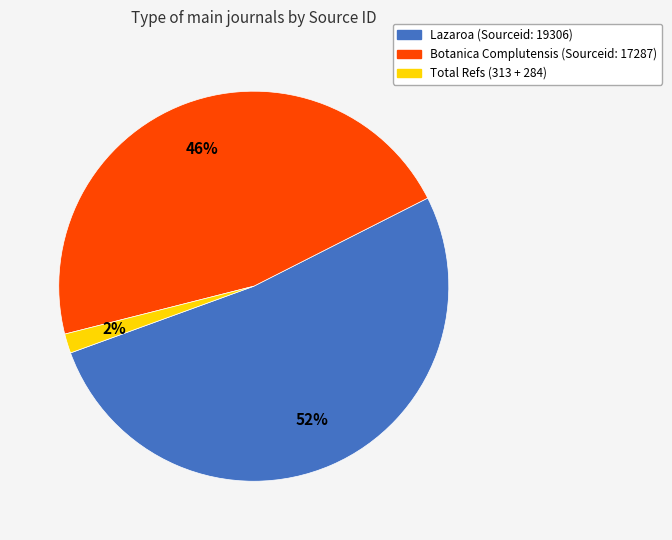

To the nearest percent, what is the difference between the largest and smallest slice percentages?

50%